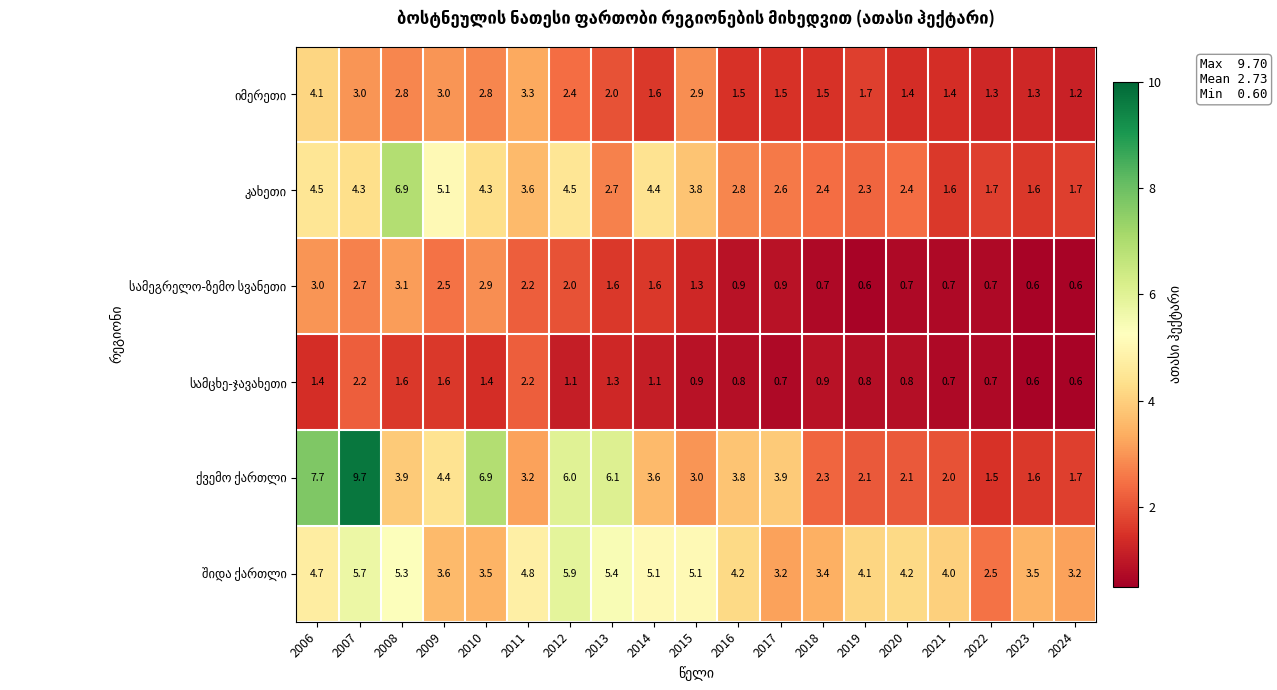

At which category is the sum across all series the highest?

2007